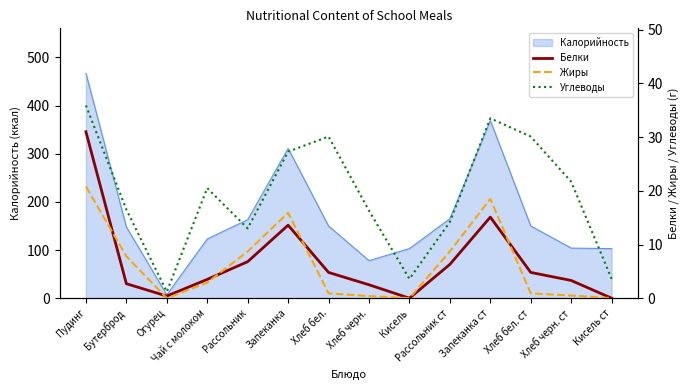

Reading right to left, extract all data points from this chart.

Белки: 0.0	3.3	4.8	15.1	6.3	0.0	2.5	4.8	13.6	6.8	3.5	0.4	2.7	31.0
Жиры: 0.0	0.5	0.9	18.5	8.7	0.0	0.4	0.9	15.9	8.7	2.9	0.0	7.8	20.8
Углеводы: 3.6	21.7	30.1	33.5	14.2	3.6	16.3	30.1	27.3	13.0	20.5	1.2	16.5	35.9